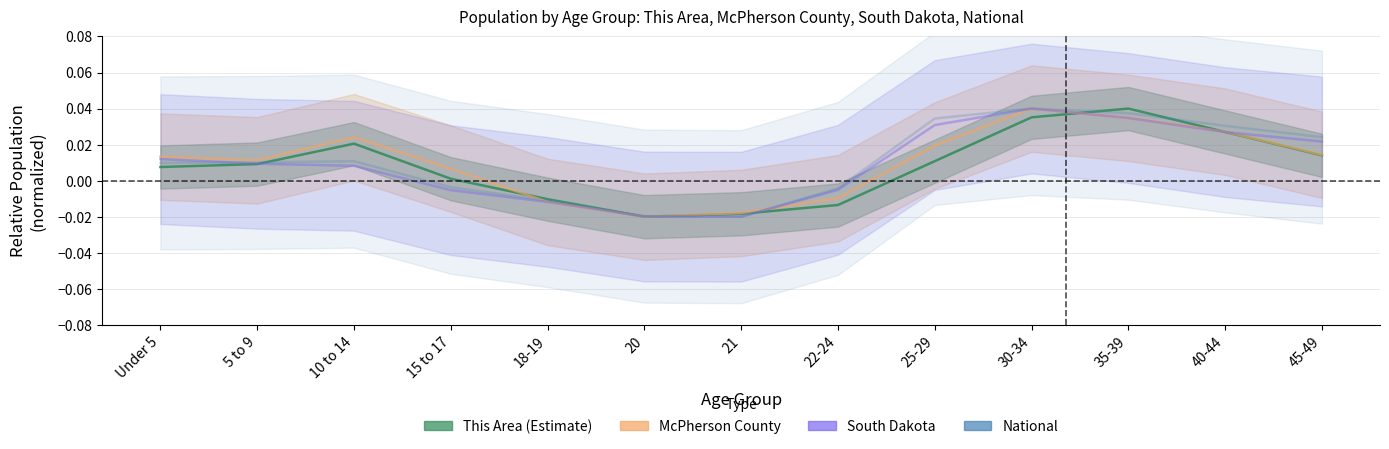

At which category is the sum across all series the highest?

30-34